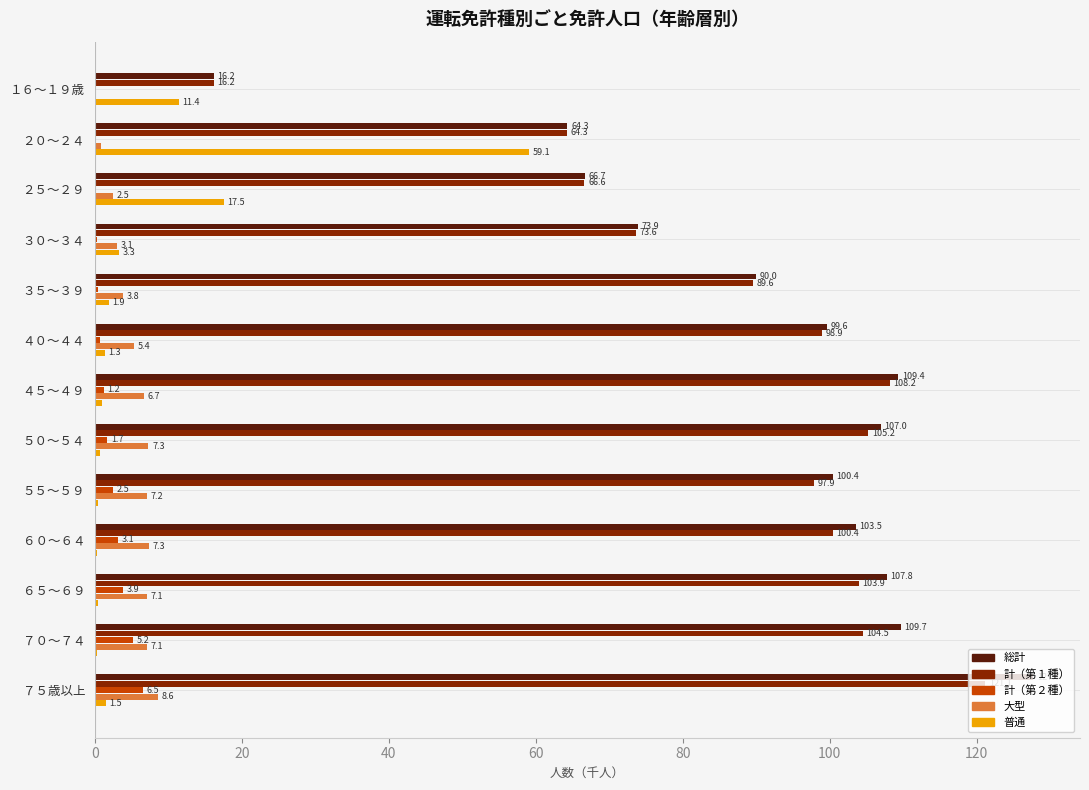

Is it true that 総計 equals 103.5 at ６０～６４?

True